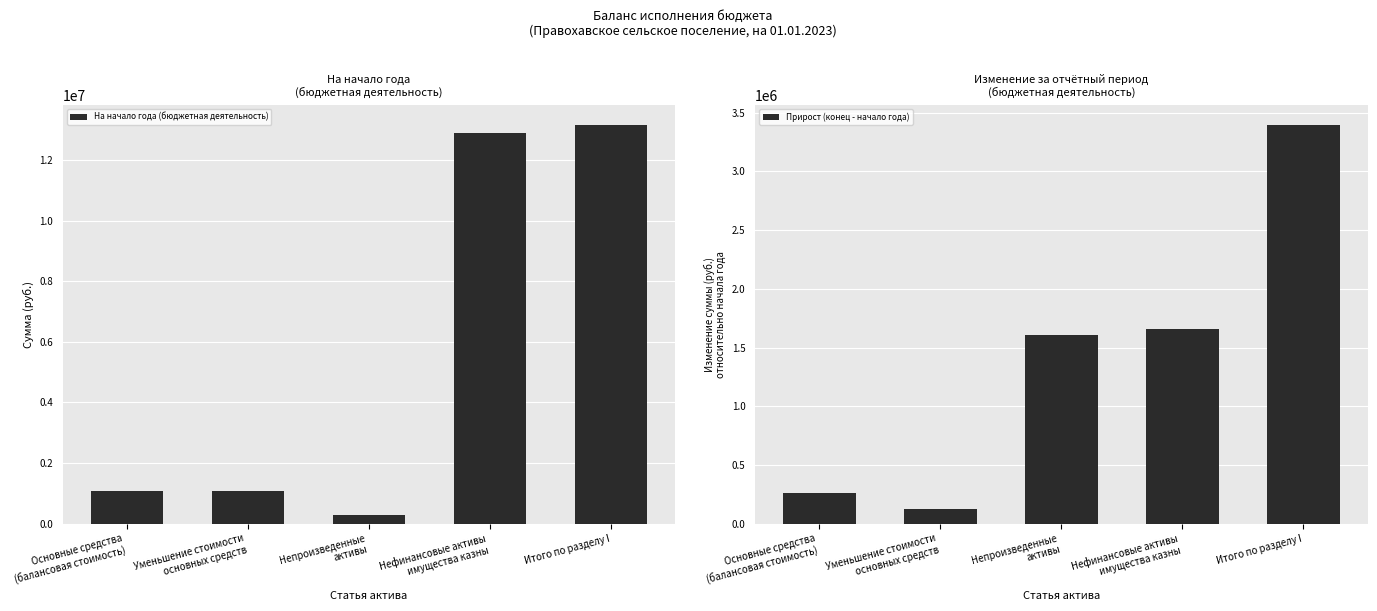

What is the sum of the На начало года (бюджетная деятельность) values at Итого по разделу I and Нефинансовые активы
имущества казны?

26068399.9